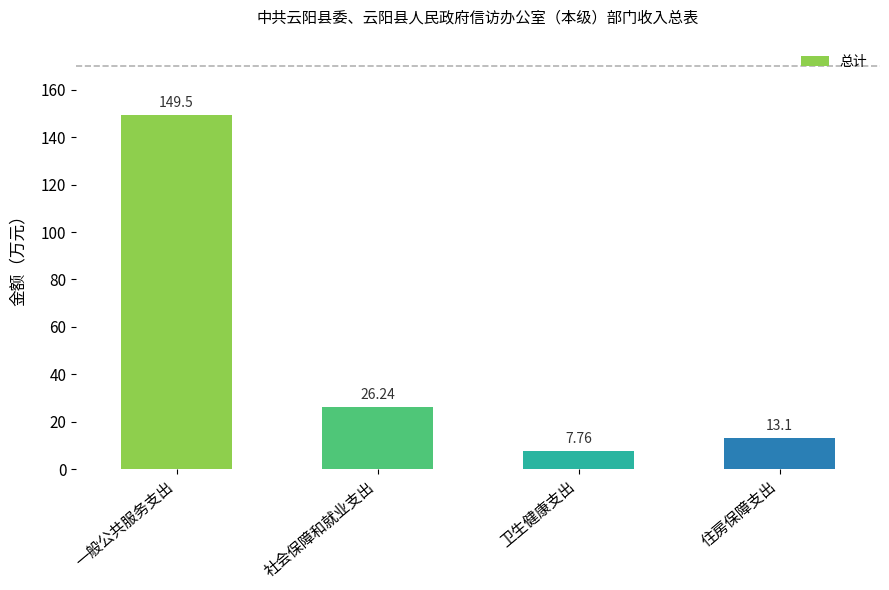

Which has a higher value, 住房保障支出 or 社会保障和就业支出?

社会保障和就业支出